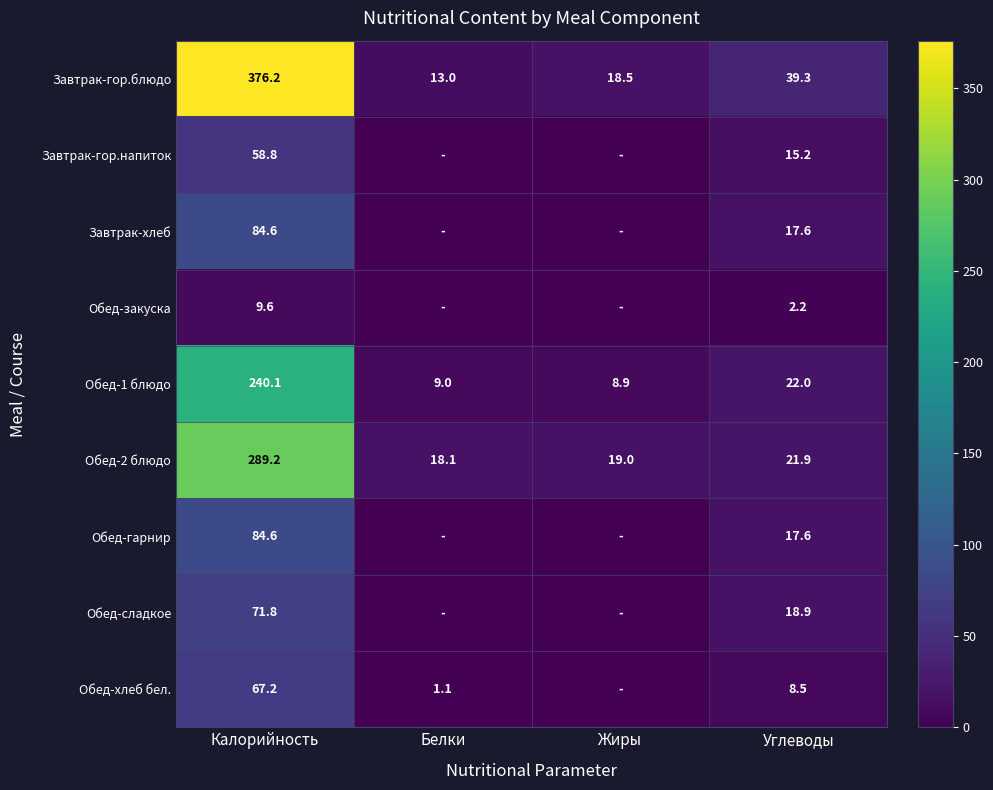

True or false: Завтрак-хлеб has a value of 24.7 at Калорийность.

False